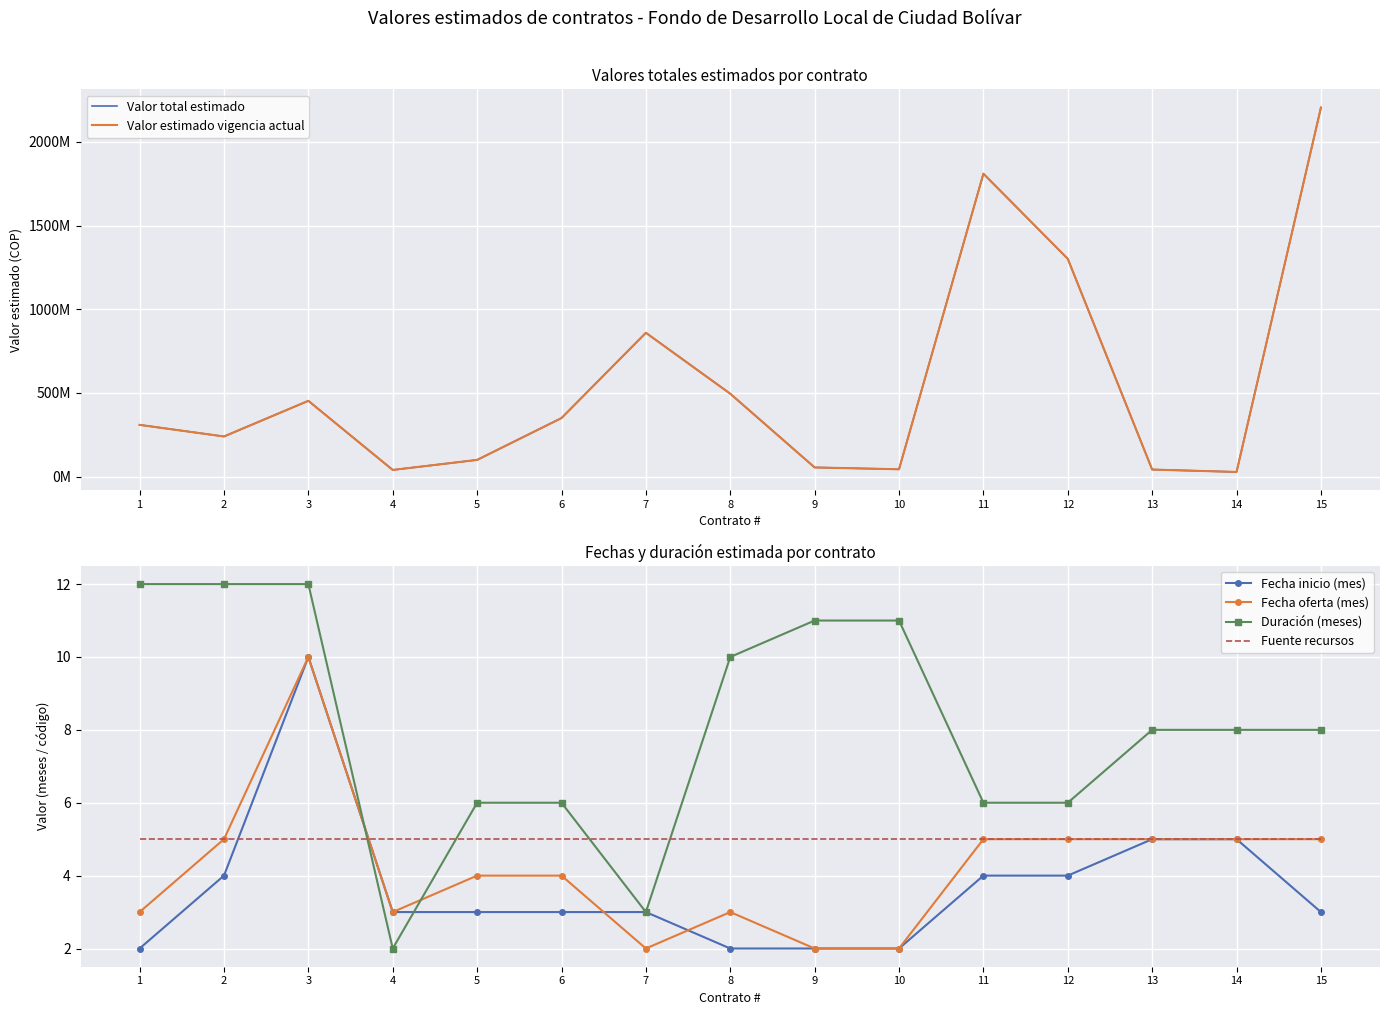

What is the sum of the Fuente recursos values at 13 and 1?

10